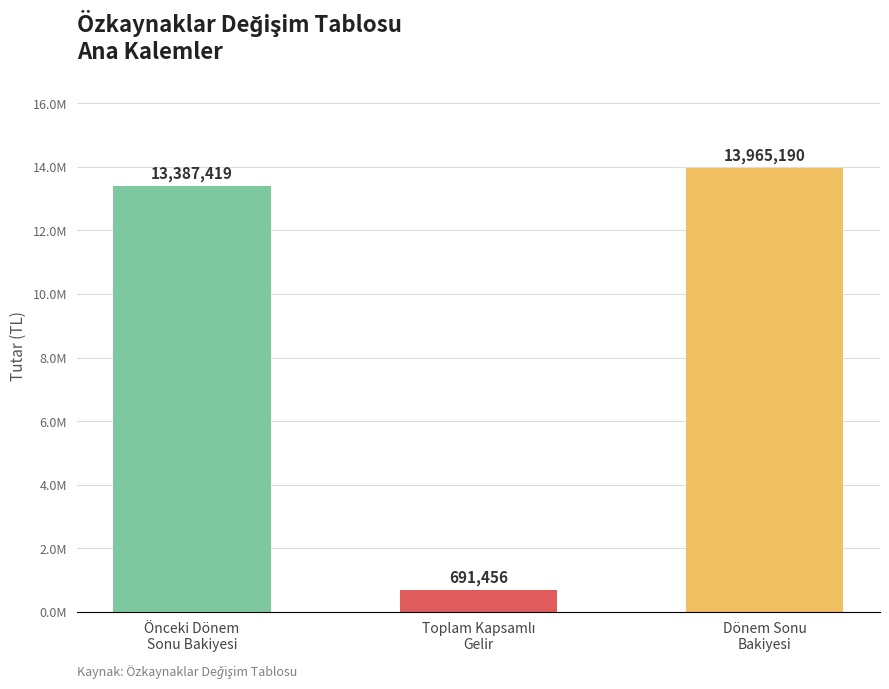

What is the label of the 3rd bar from the right?

Önceki Dönem
Sonu Bakiyesi